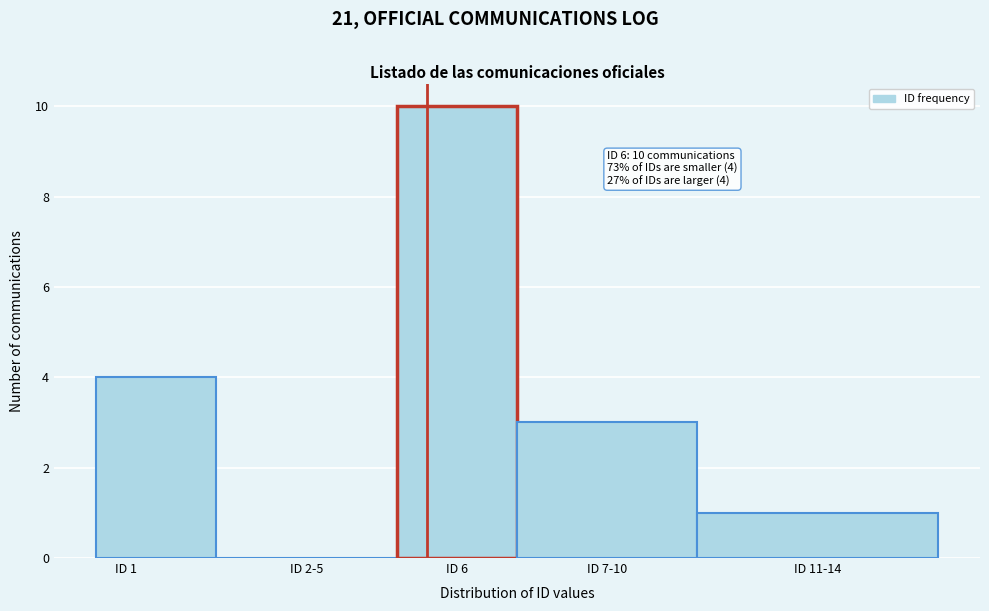

Reading right to left, extract all data points from this chart.

ID 11-14=1	ID 7-10=3	ID 6=10	ID 2-5=0	ID 1=4